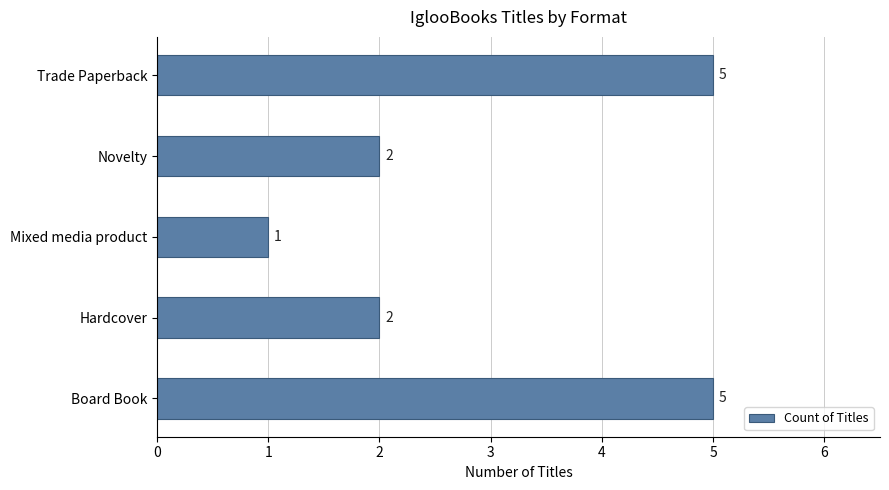

How many values are below 2?

1